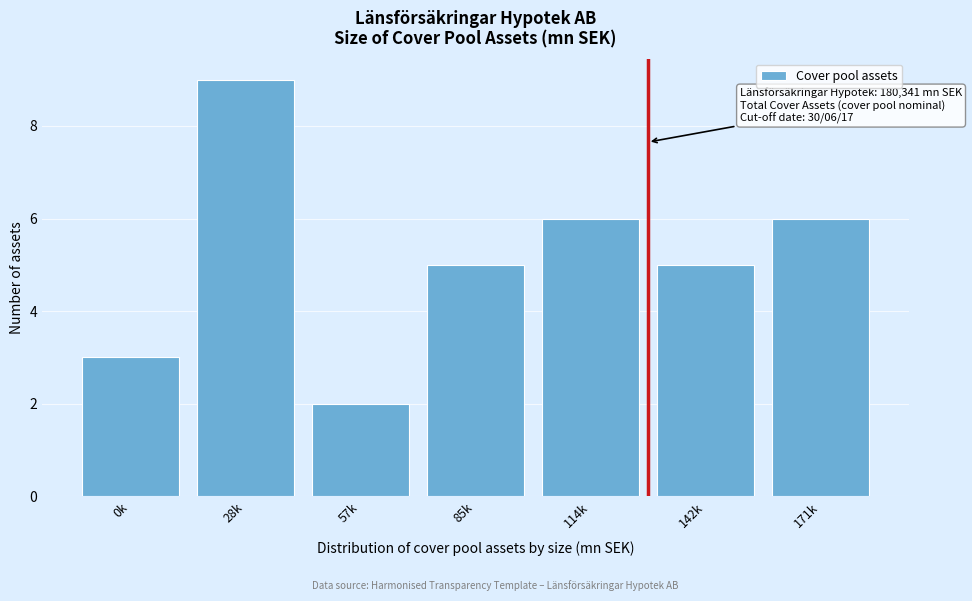

Reading left to right, transcribe all the data shown in this chart.

3	9	2	5	6	5	6